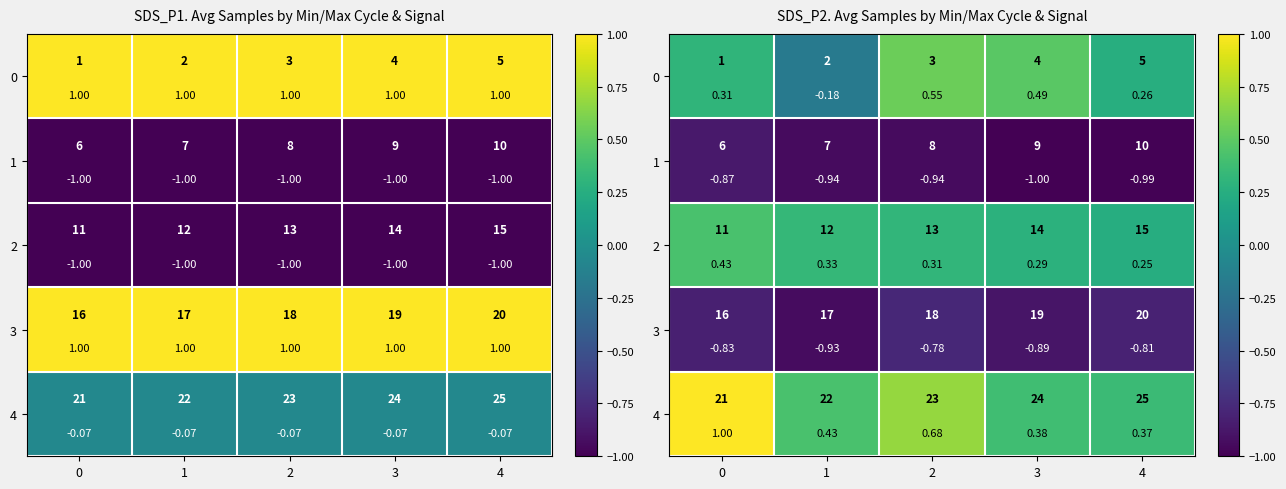

The value of row_4 at 3 is 0.6. True or false?

False